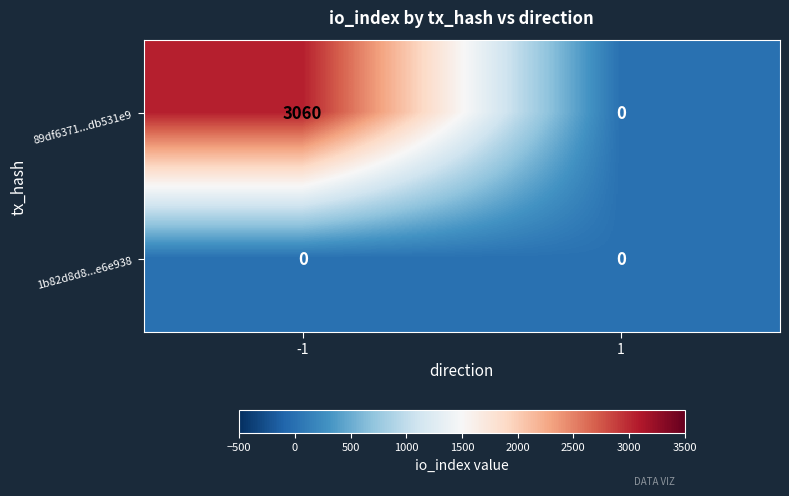

What is the average value of the 89df6371...db531e9 series?

1530